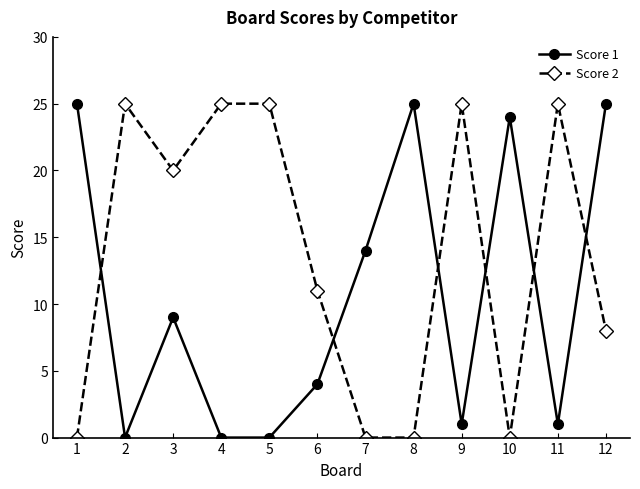

How many data points in Score 1 are less than 9?

6